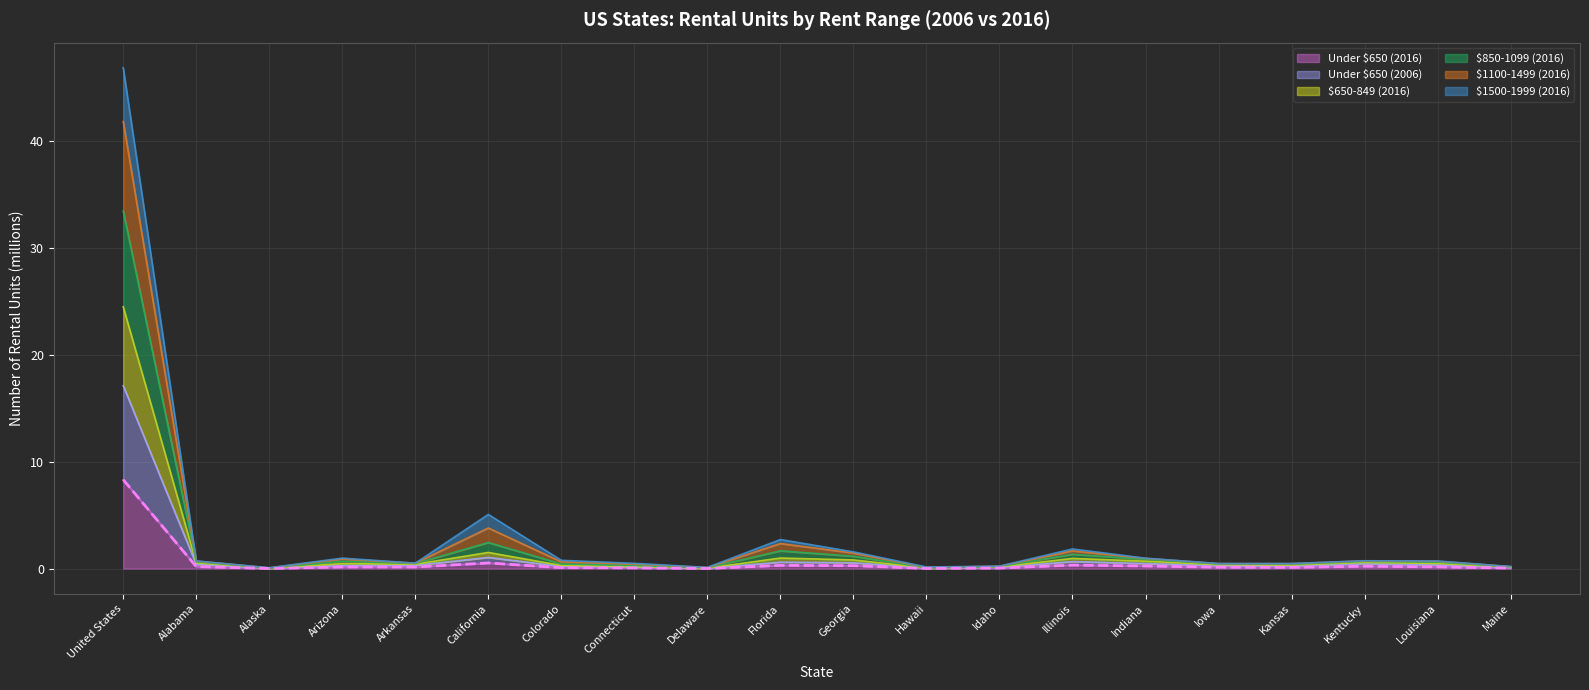

At how many categories does at least one series exceed 13?

1